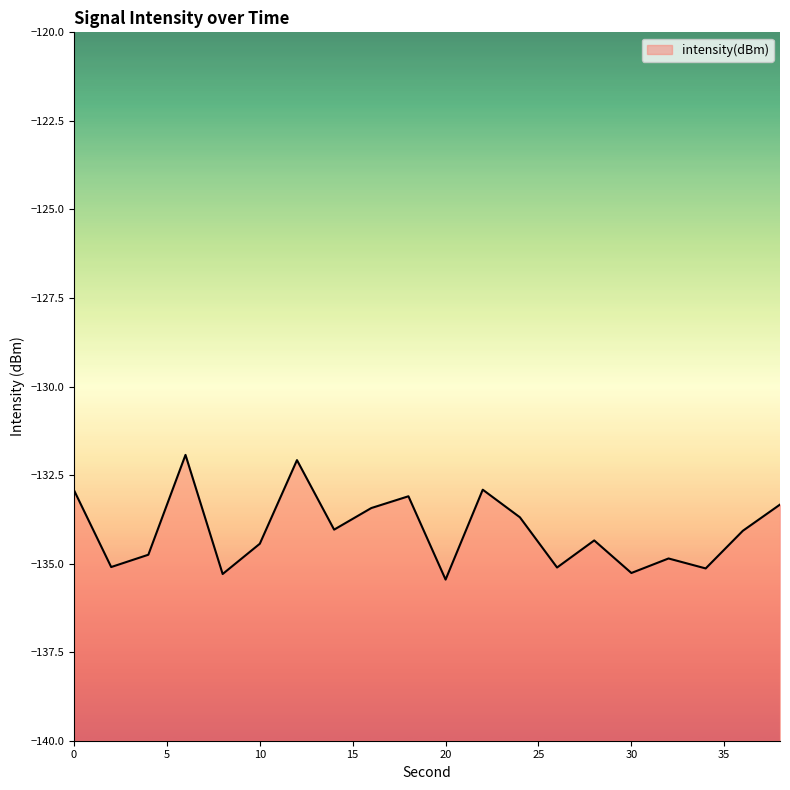

How many lines are shown in the chart?

1